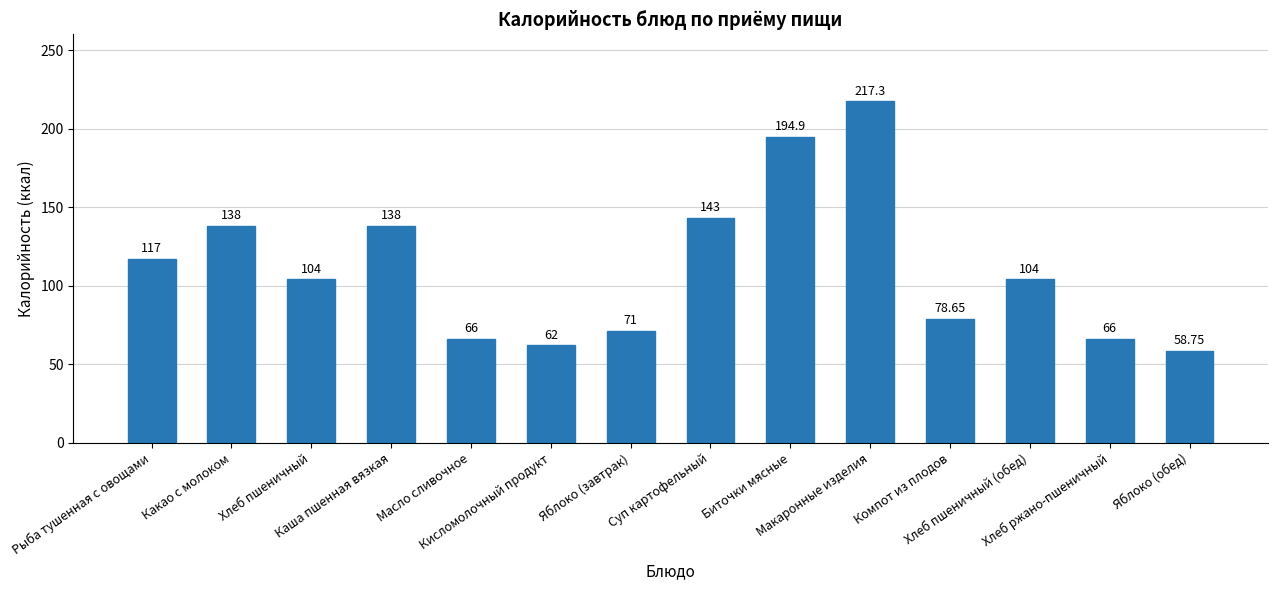

True or false: the data shows 138.0 at Какао с молоком.

True